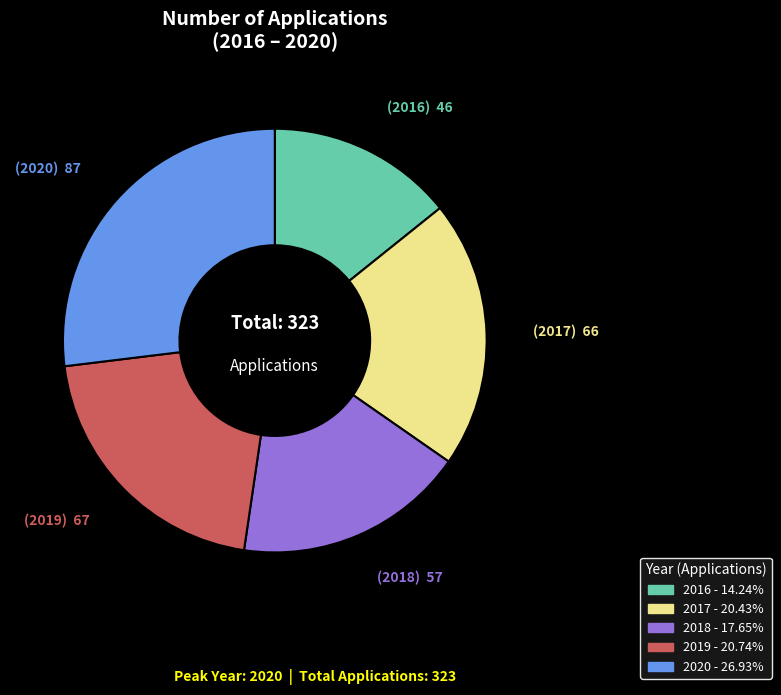

Which has a higher value, 2020 or 2016?

2020